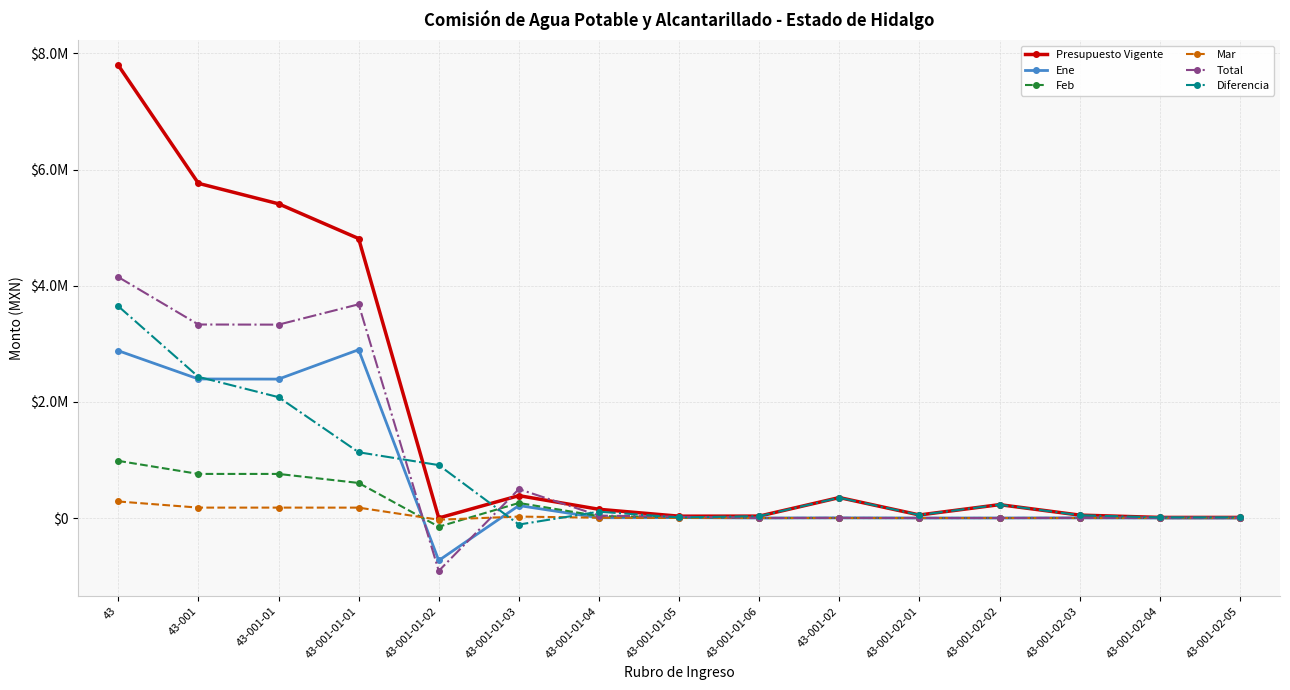

True or false: Total and Ene cross at least once.

True